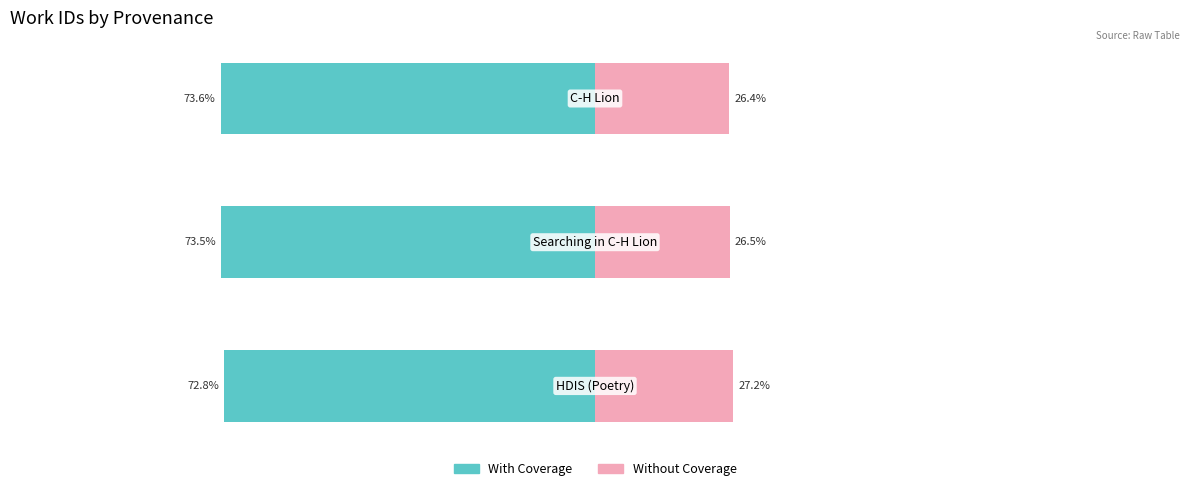

What is the total value across all series at 1?

-47.0